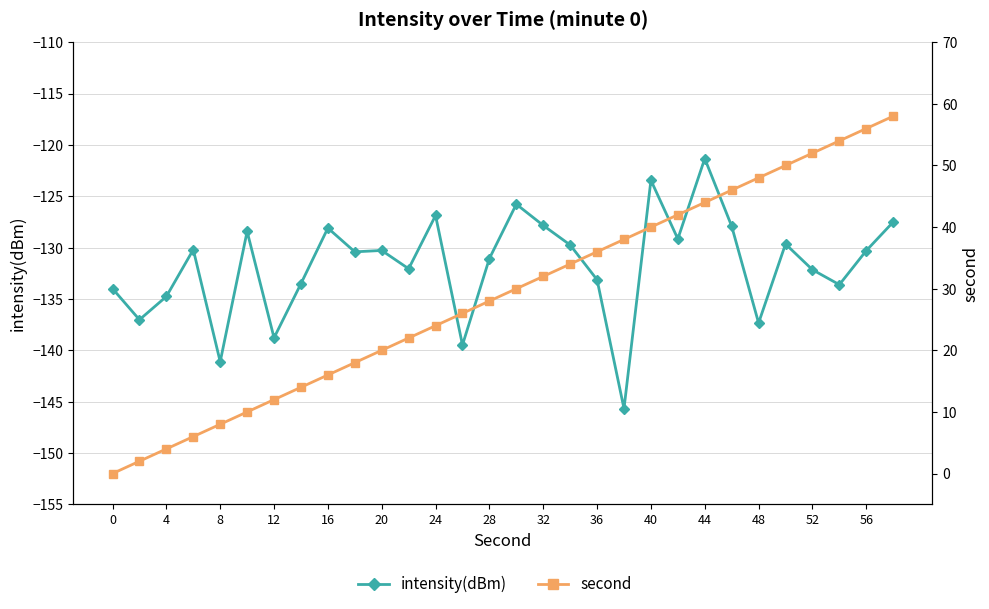

True or false: second has more than 1 points higher than both neighbors.

False